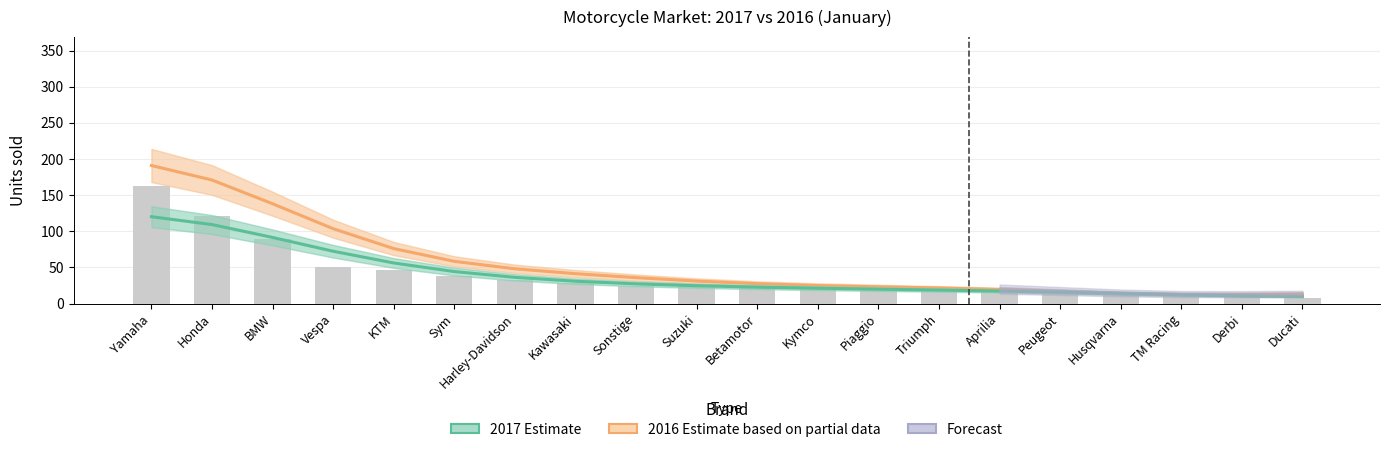

Is the value of 2017 (Estimate) at Betamotor greater than the value of 2016 (Estimate based on partial data) at BMW?

No